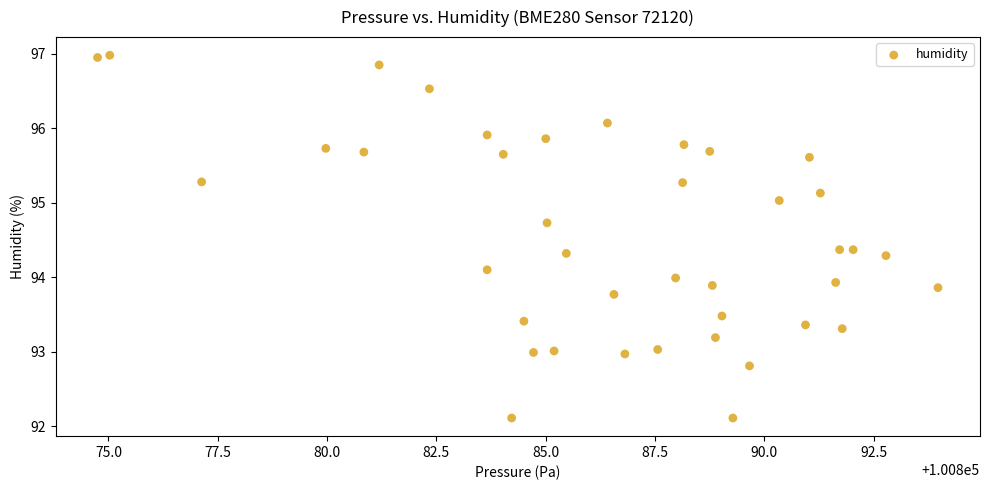

What is the range of Y values (max minus min)?

4.9